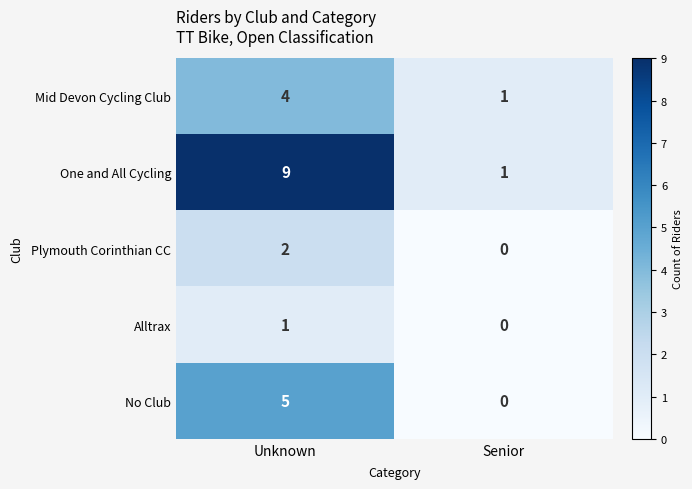

Reading right to left, extract all data points from this chart.

Mid Devon Cycling Club: Senior=1	Unknown=4
One and All Cycling: Senior=1	Unknown=9
Plymouth Corinthian CC: Senior=0	Unknown=2
Alltrax: Senior=0	Unknown=1
No Club: Senior=0	Unknown=5